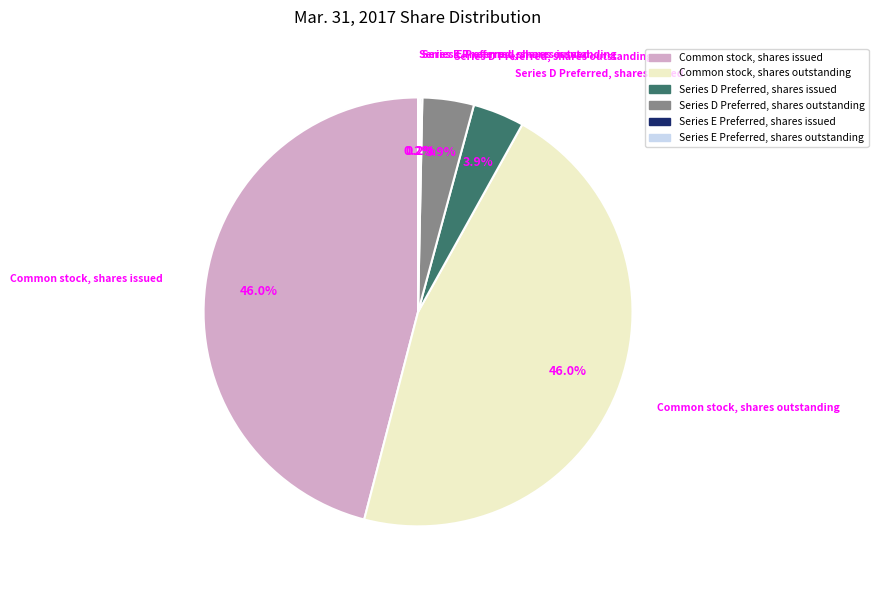

Does Series D Preferred, shares outstanding account for over 50% of the chart?

No